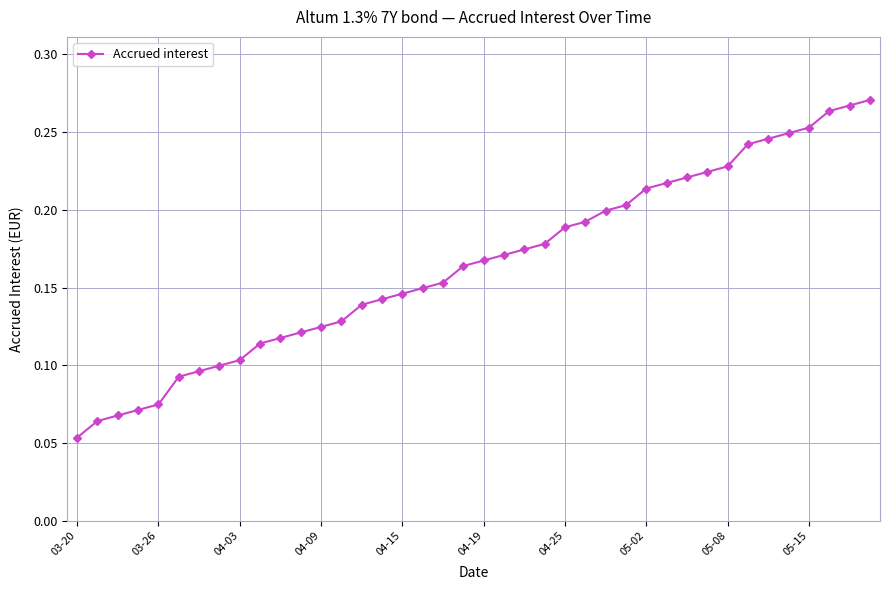

True or false: the data has more than 0 interior local peaks.

False